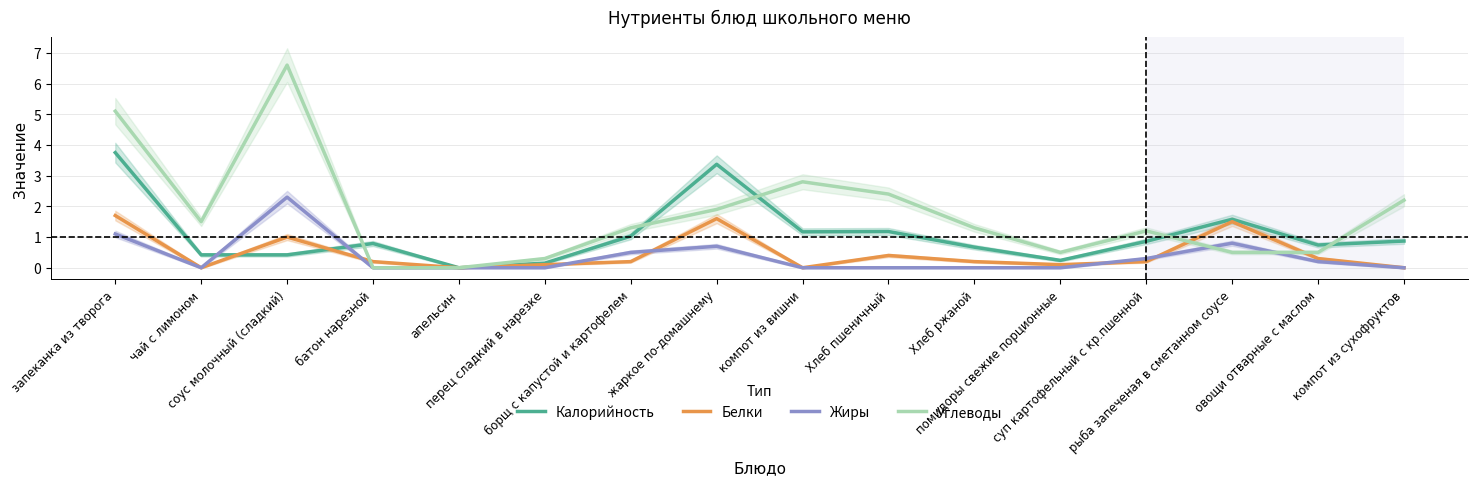

At which category is the sum across all series the highest?

запеканка из творога